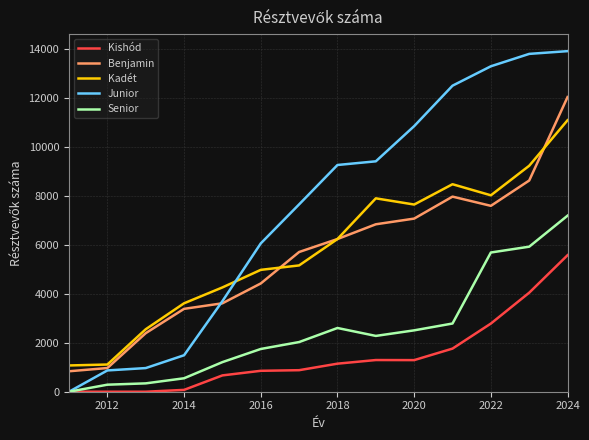

Which series has the largest total across all categories?

Junior